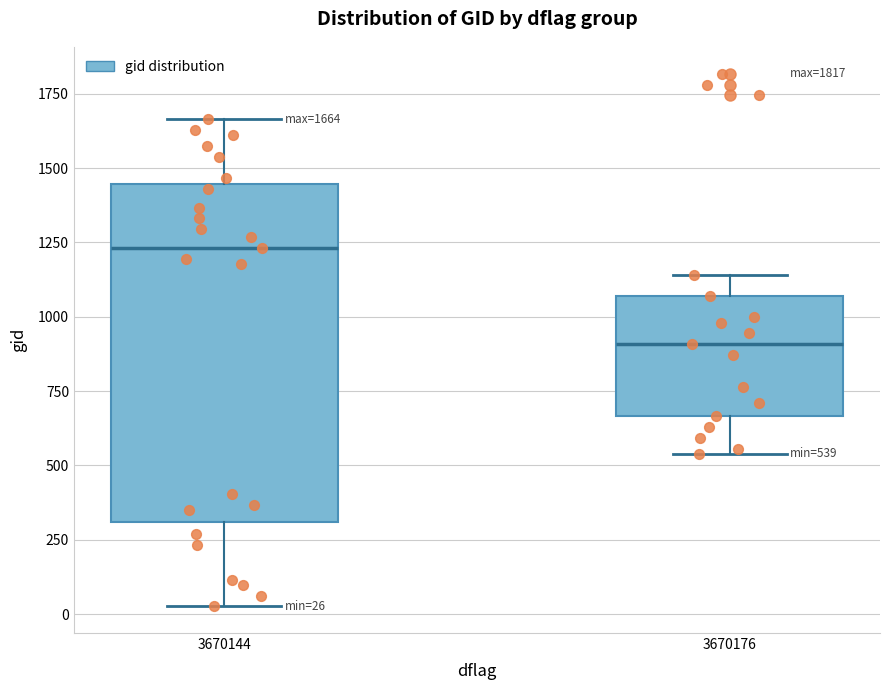

Which box has the highest median line?

3670144